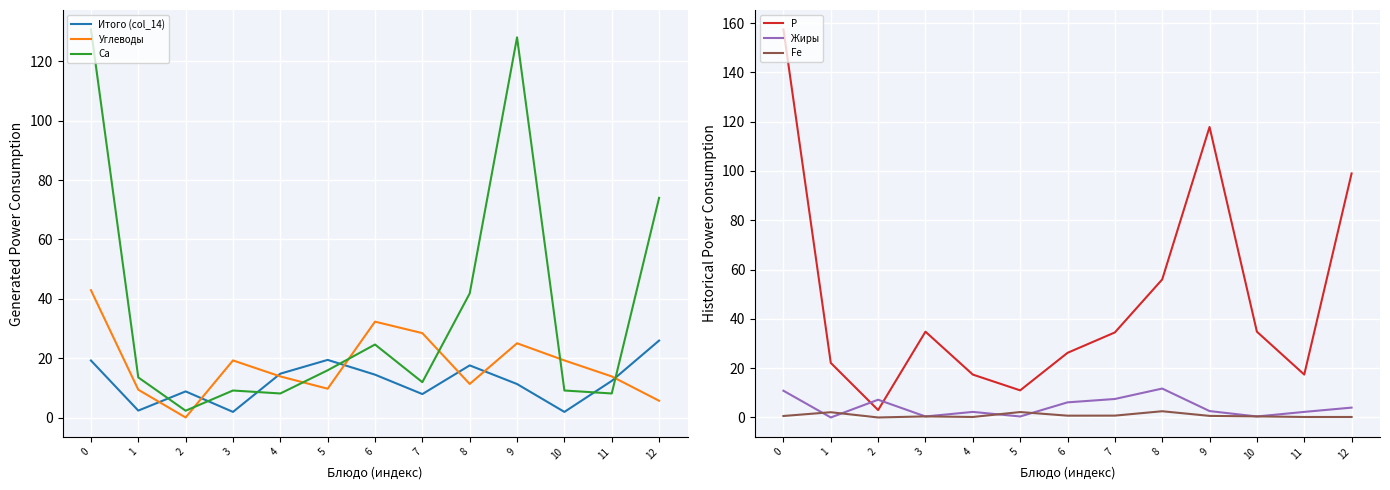

Is the value of Fe at 9 greater than the value of Жиры at 11?

No